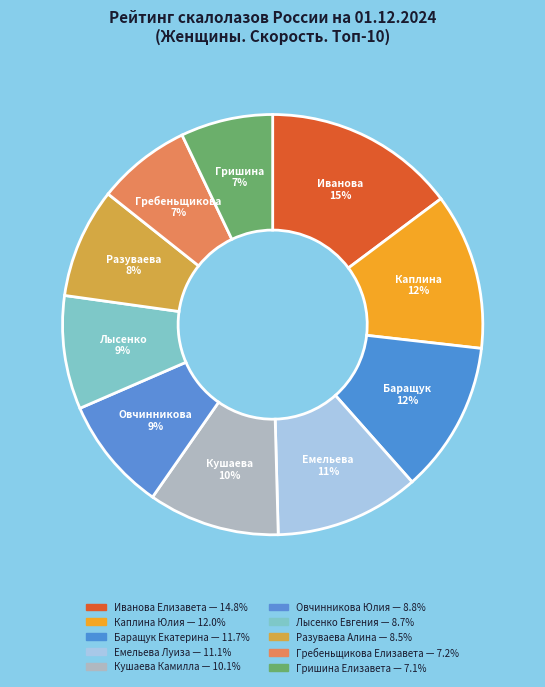

What percentage is the Лысенко Евгения slice, to the nearest percent?

9%